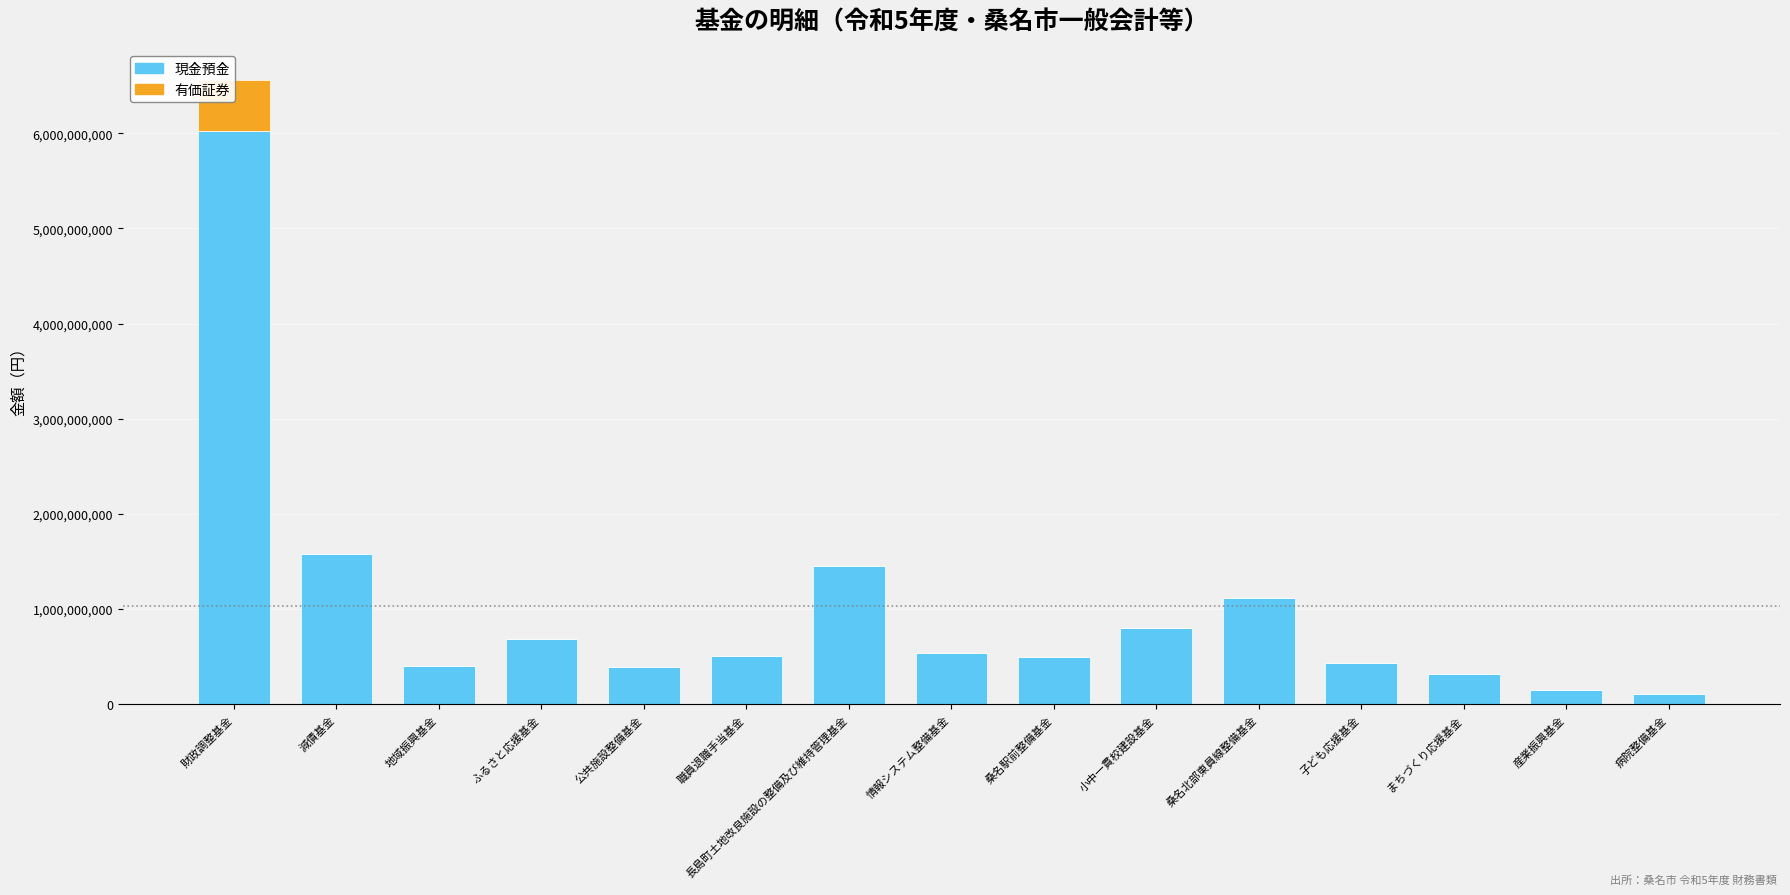

What is the approximate value of 現金預金 at 職員退職手当基金?

505129304